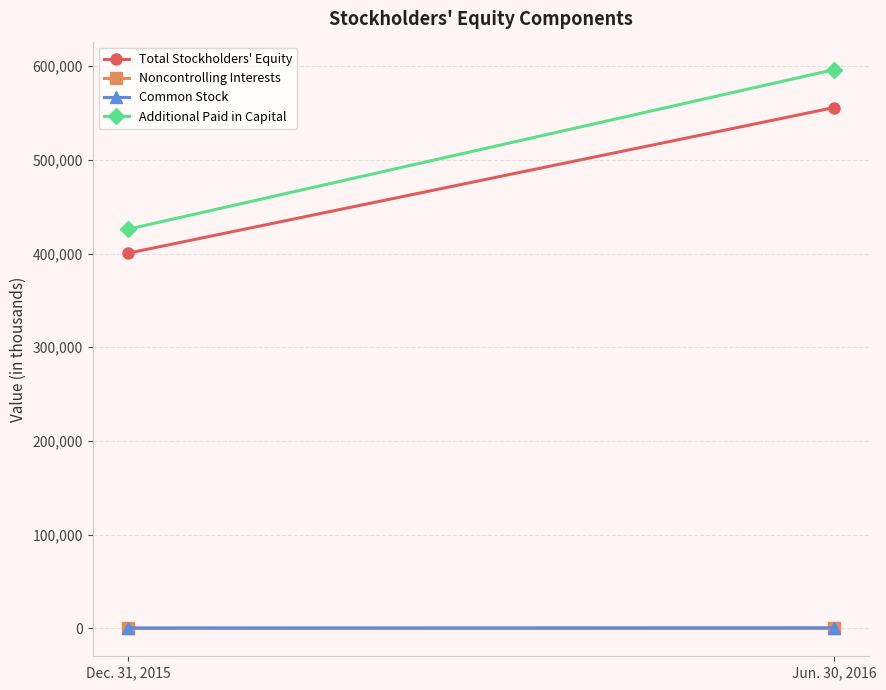

At Jun. 30, 2016, list the series in order from largest to smallest.

Additional Paid in Capital, Total Stockholders' Equity, Common Stock, Noncontrolling Interests